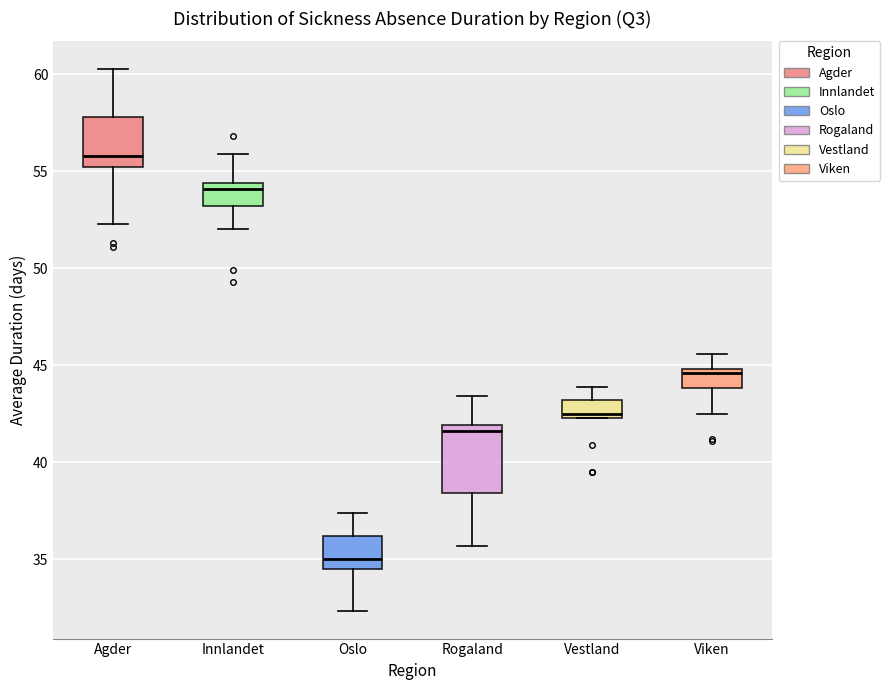

Comparing the boxes themselves (not the whiskers), which one is the tallest?

Rogaland